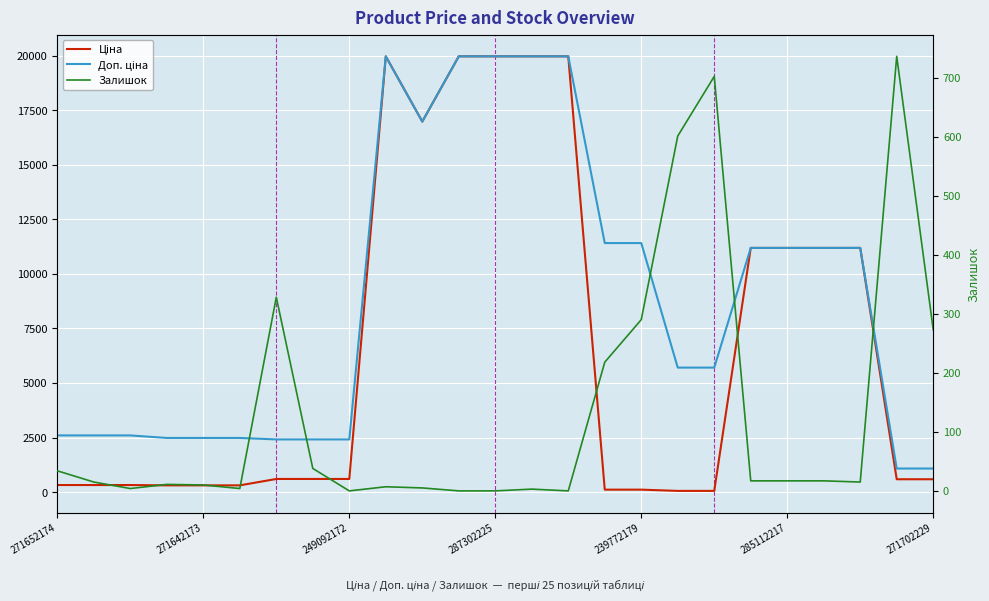

True or false: Залишок and Ціна intersect in this chart.

True